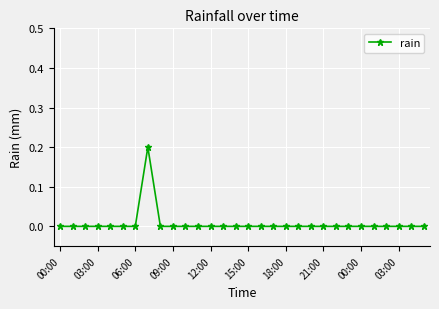

True or false: there are more than 0 points higher than both neighbors.

True